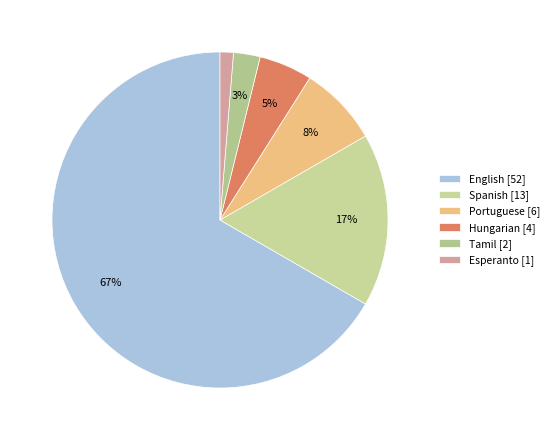

Which category has the biggest portion of the pie?

English